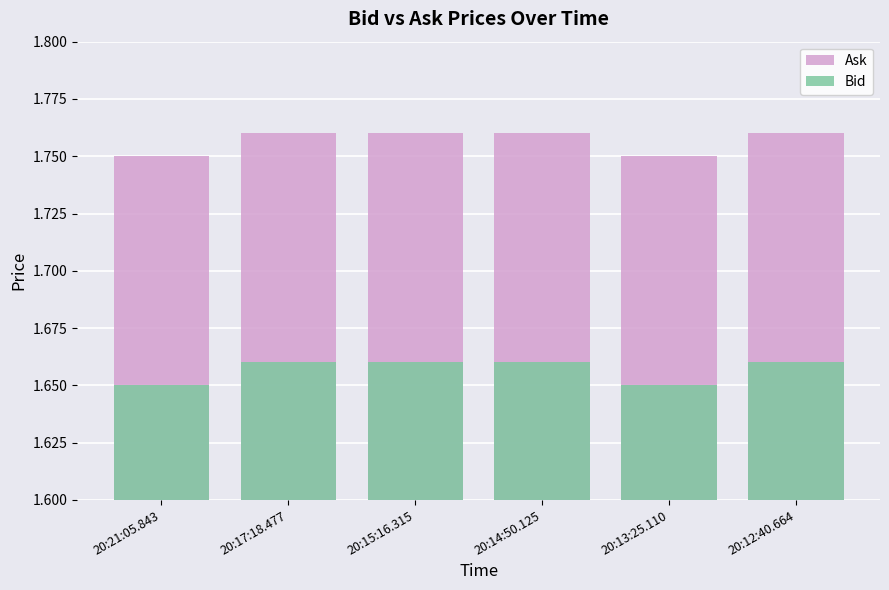

What is the total value across all series at 20:12:40.664?

3.4